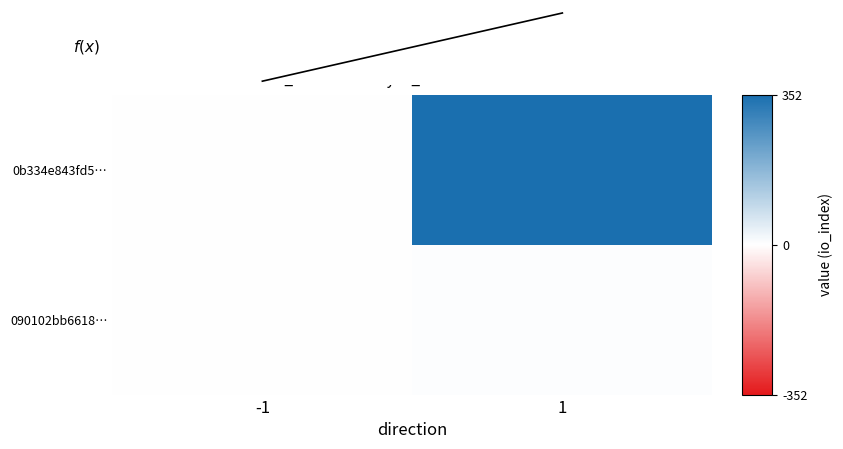

At how many categories does at least one series exceed 245?

1